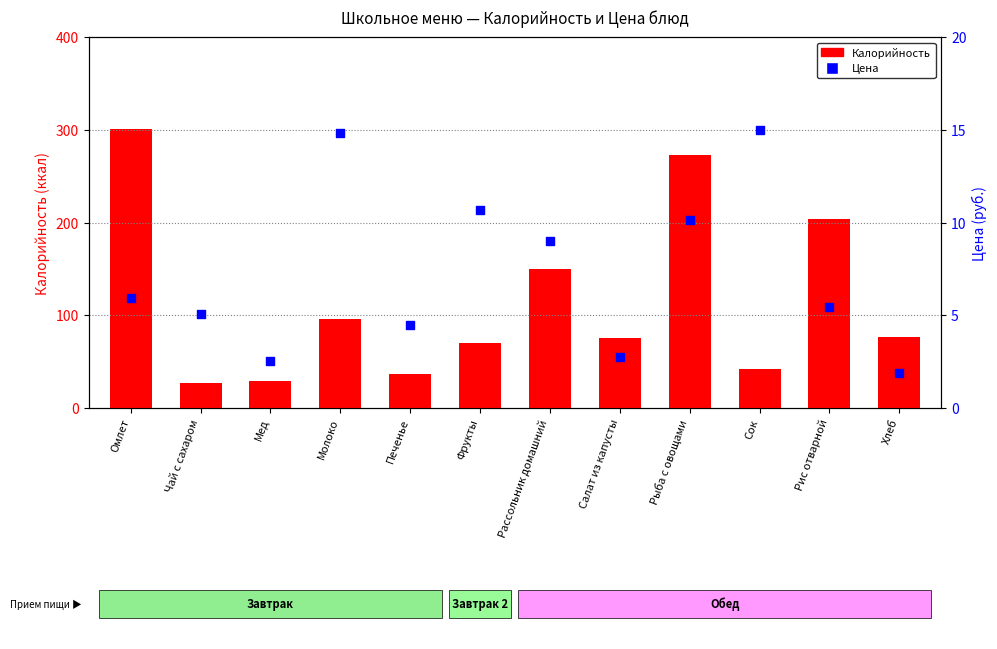

Which series has the widest spread of Y values?

Калорийность